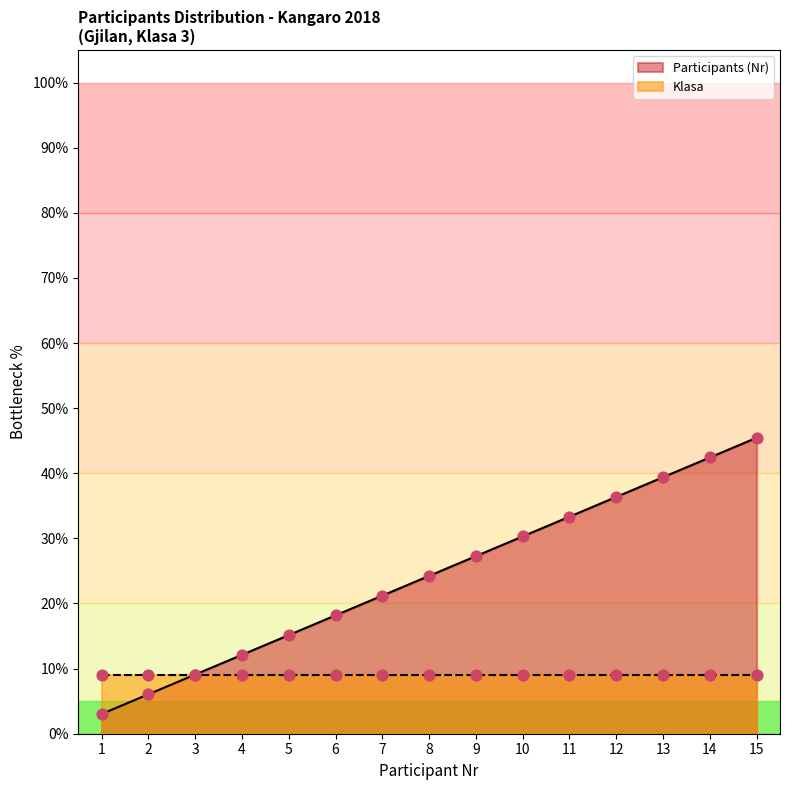

Is it true that Participants (Nr) equals 9.1 at 3?

True